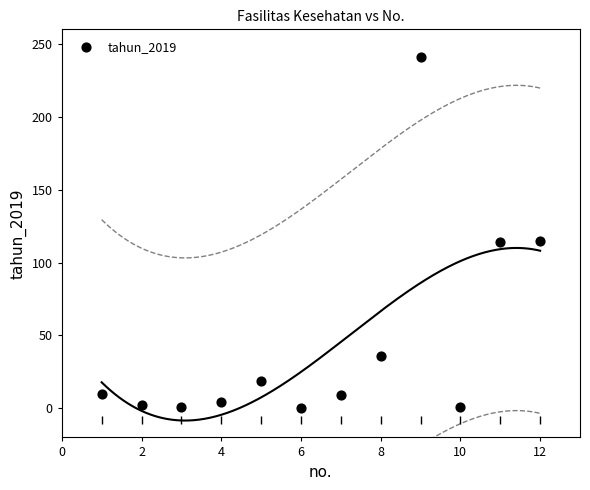

What is the average X value?

6